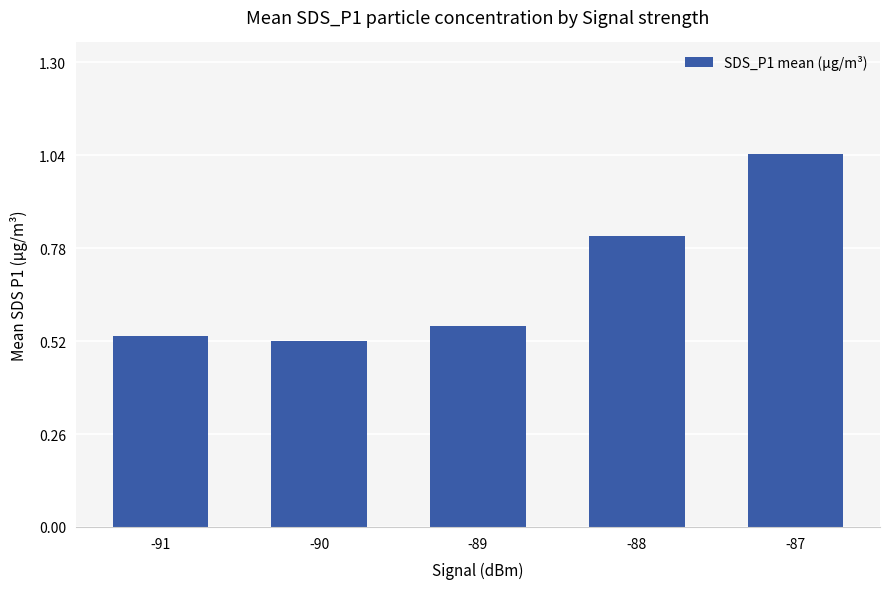

How many distinct data groups are displayed?

1